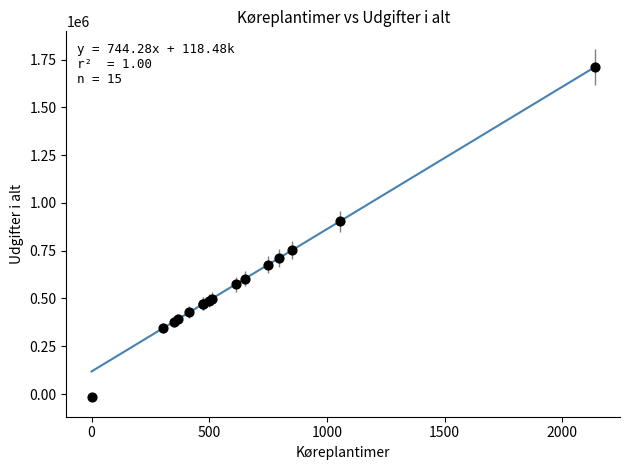

What Y value in the scatter plot is closest to 847141?

904620.5